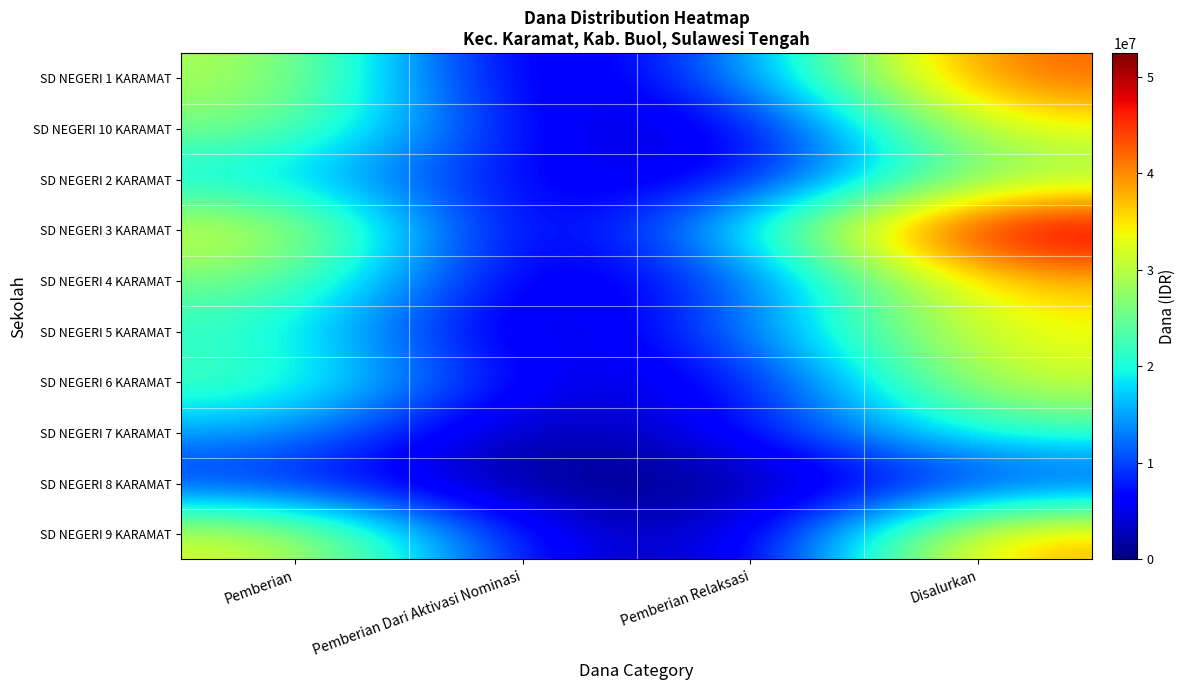

Which series has the widest spread of values?

SD NEGERI 3 KARAMAT